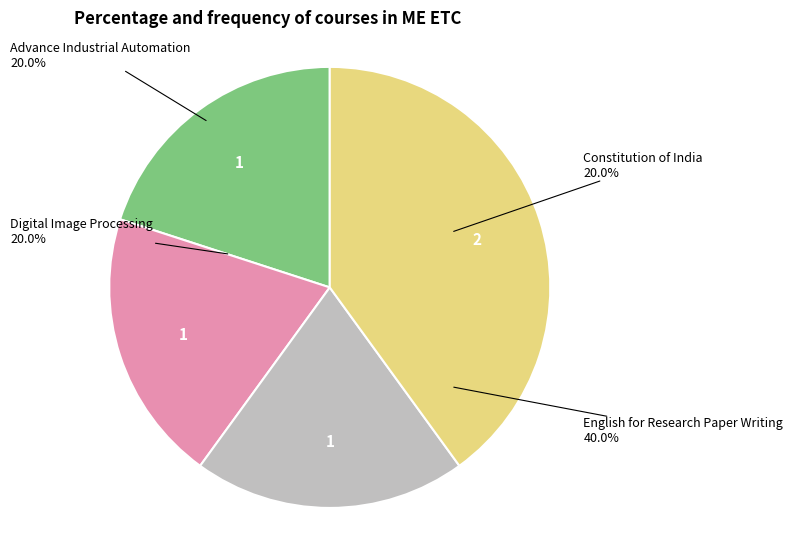

What percentage do Constitution of India and English for Research Paper Writing together represent?

60.0%